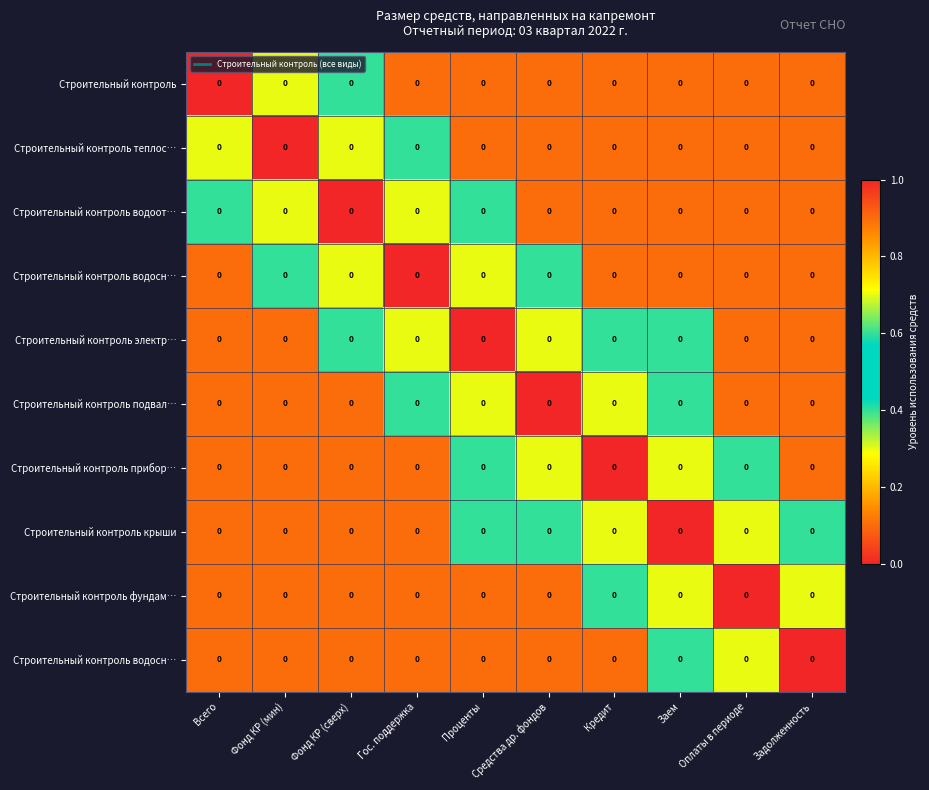

What is the greatest value displayed?

1.0